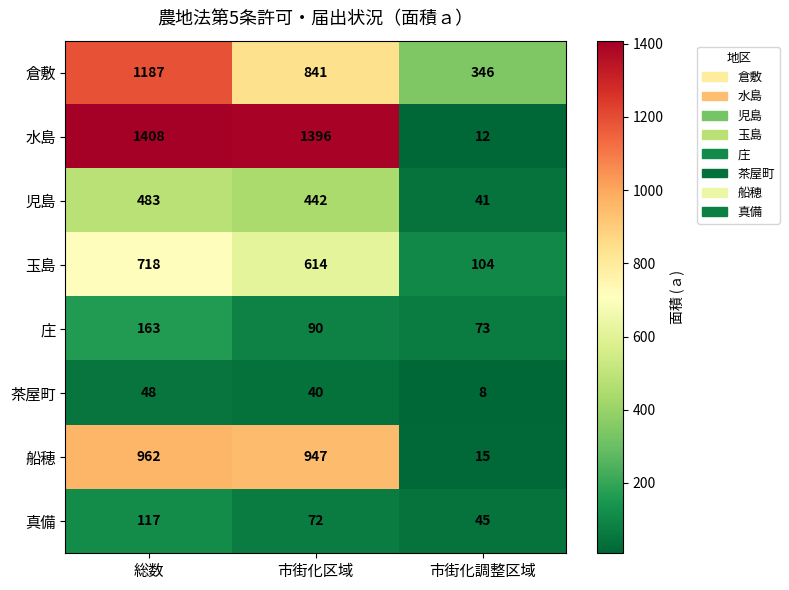

Reading left to right, extract all data points from this chart.

倉敷: 1187	841	346
水島: 1408	1396	12
児島: 483	442	41
玉島: 718	614	104
庄: 163	90	73
茶屋町: 48	40	8
船穂: 962	947	15
真備: 117	72	45